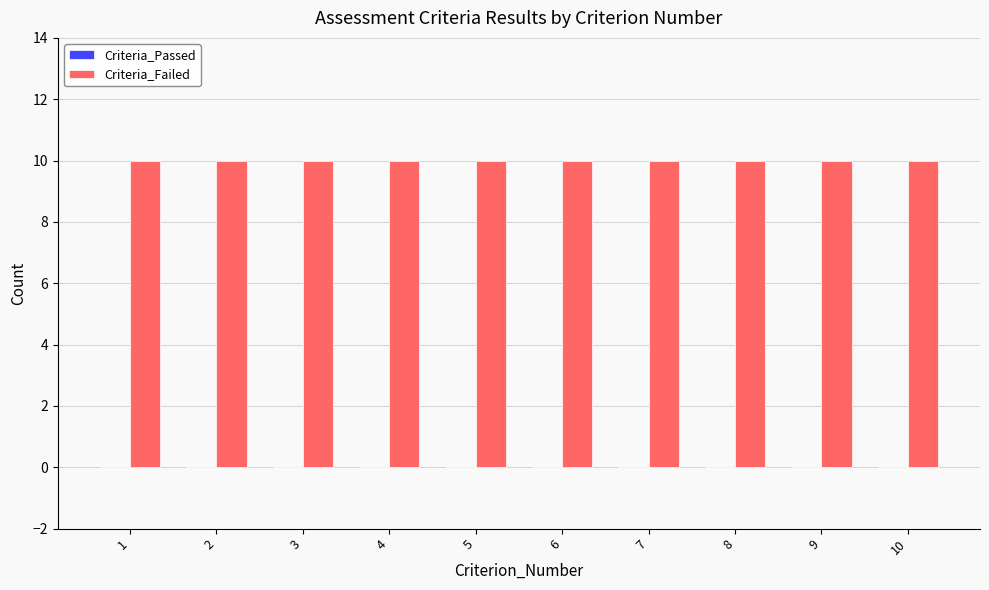

Which series has the largest total across all categories?

Criteria_Failed